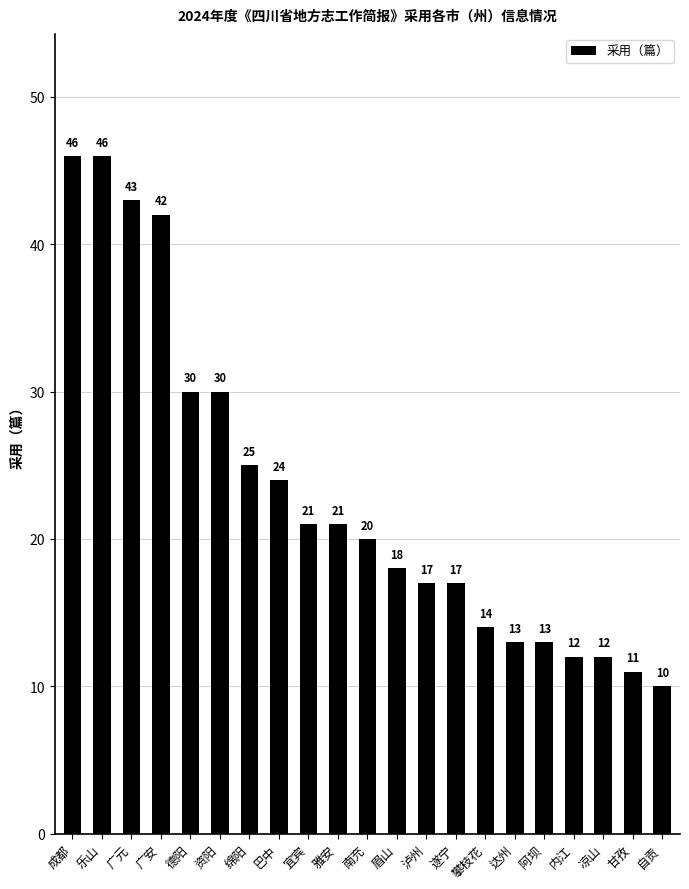

Approximately how many times larger is the value at 雅安 compared to 攀枝花?

1.5